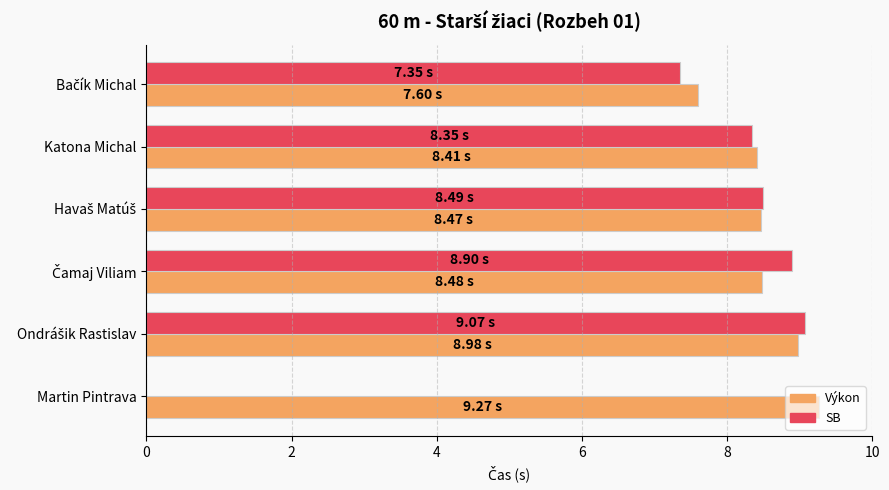

Which label corresponds to the largest value in the chart?

Martin Pintrava